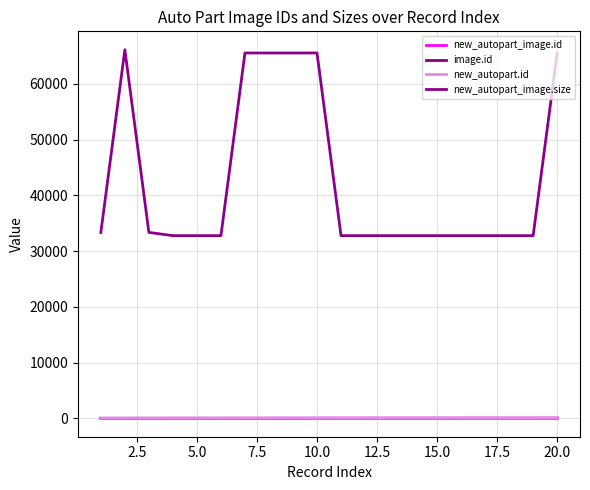

Is this an area chart (filled region under the line)?

No